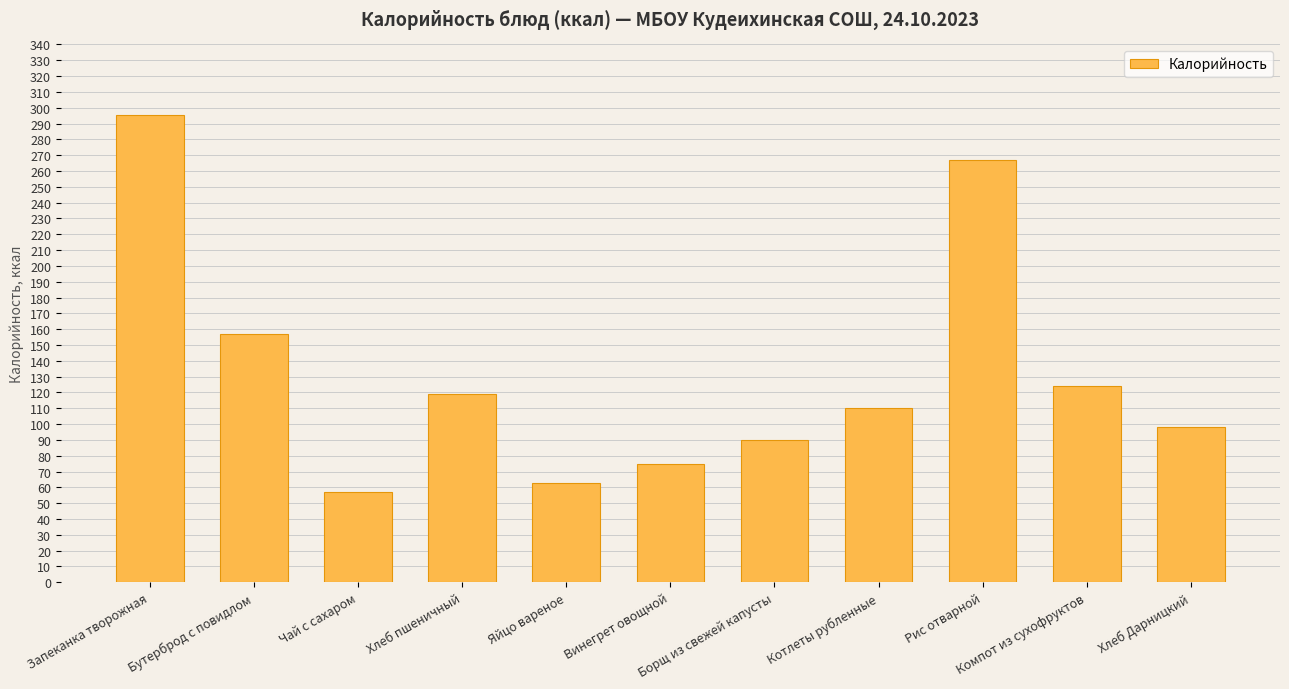

What is the label of the 6th bar from the left?

Винегрет овощной